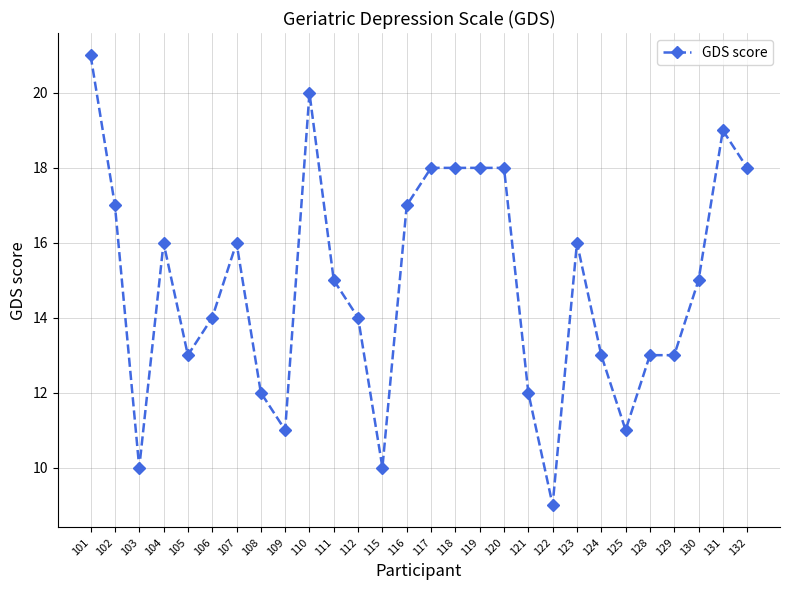

The value at 102 is 9. True or false?

False